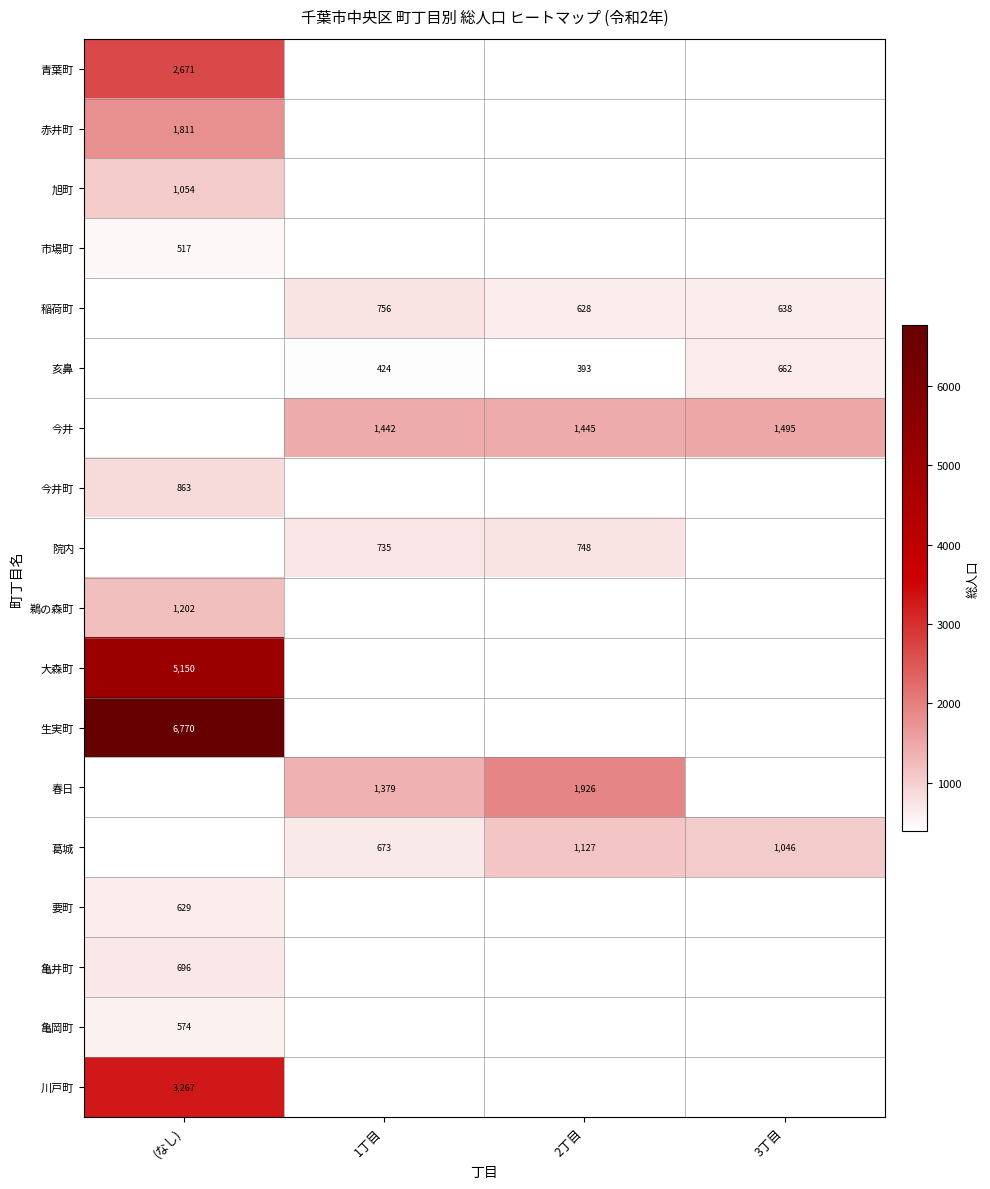

How many distinct data groups are displayed?

18